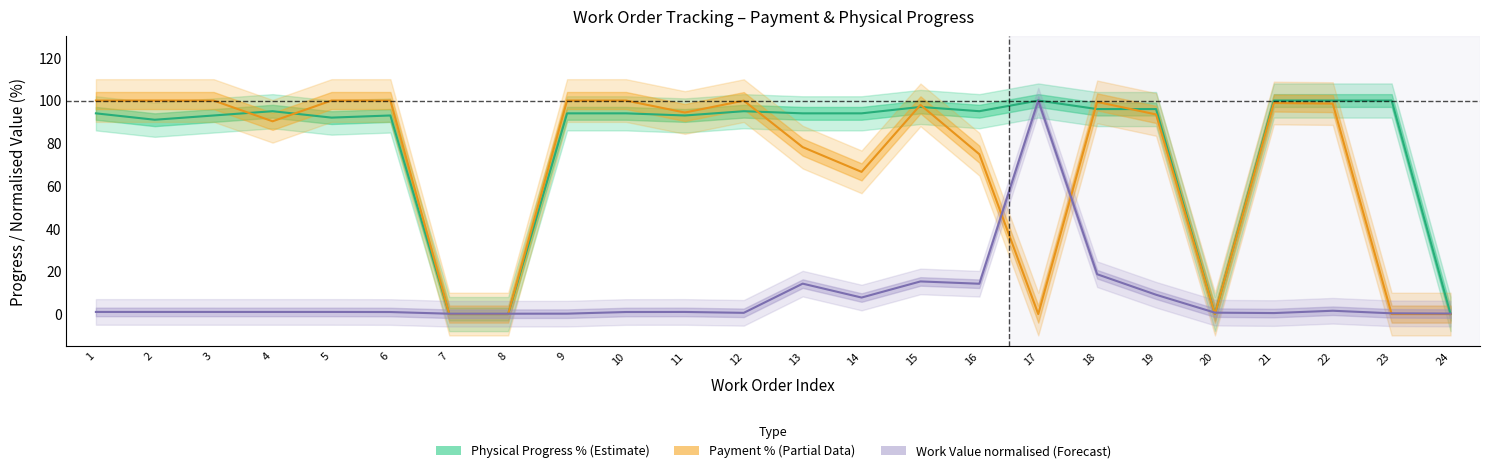

The value of Payment % at 5 is 171.4. True or false?

False